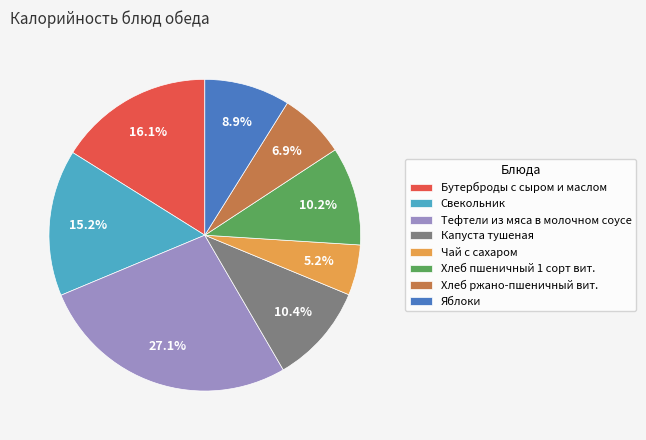

To the nearest percent, what is the difference between the largest and smallest slice percentages?

22%